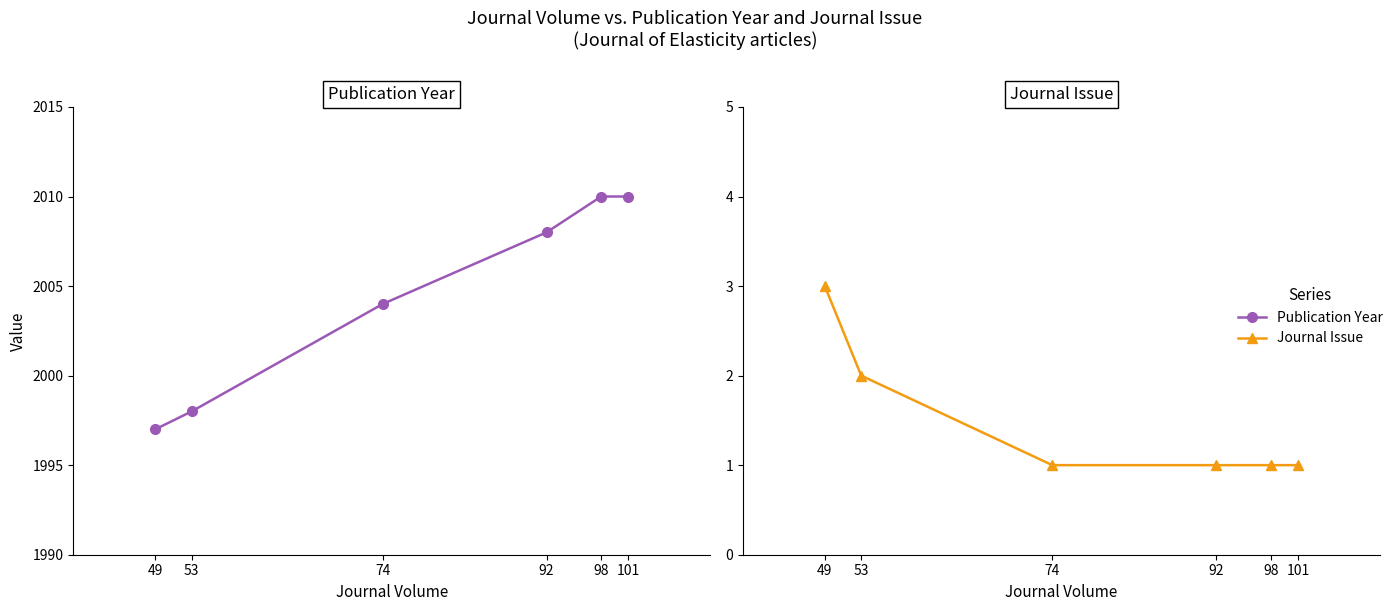

Which label corresponds to the smallest value in the chart?

74